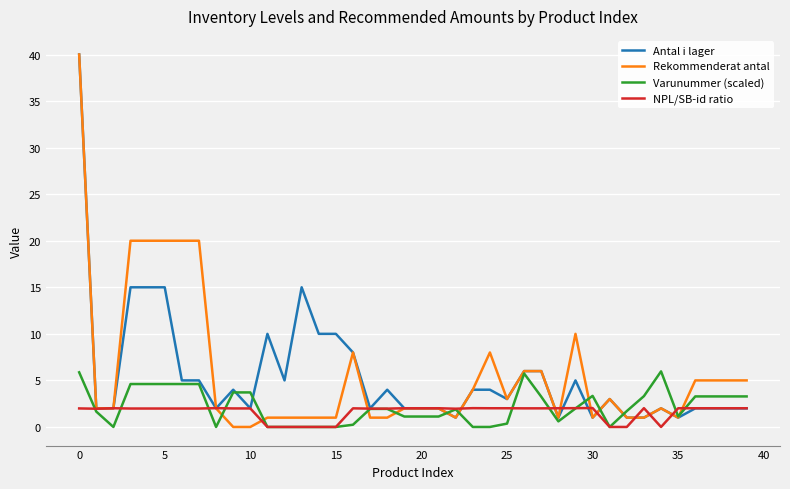

What is the maximum value for NPL/SB-id ratio?

2.0